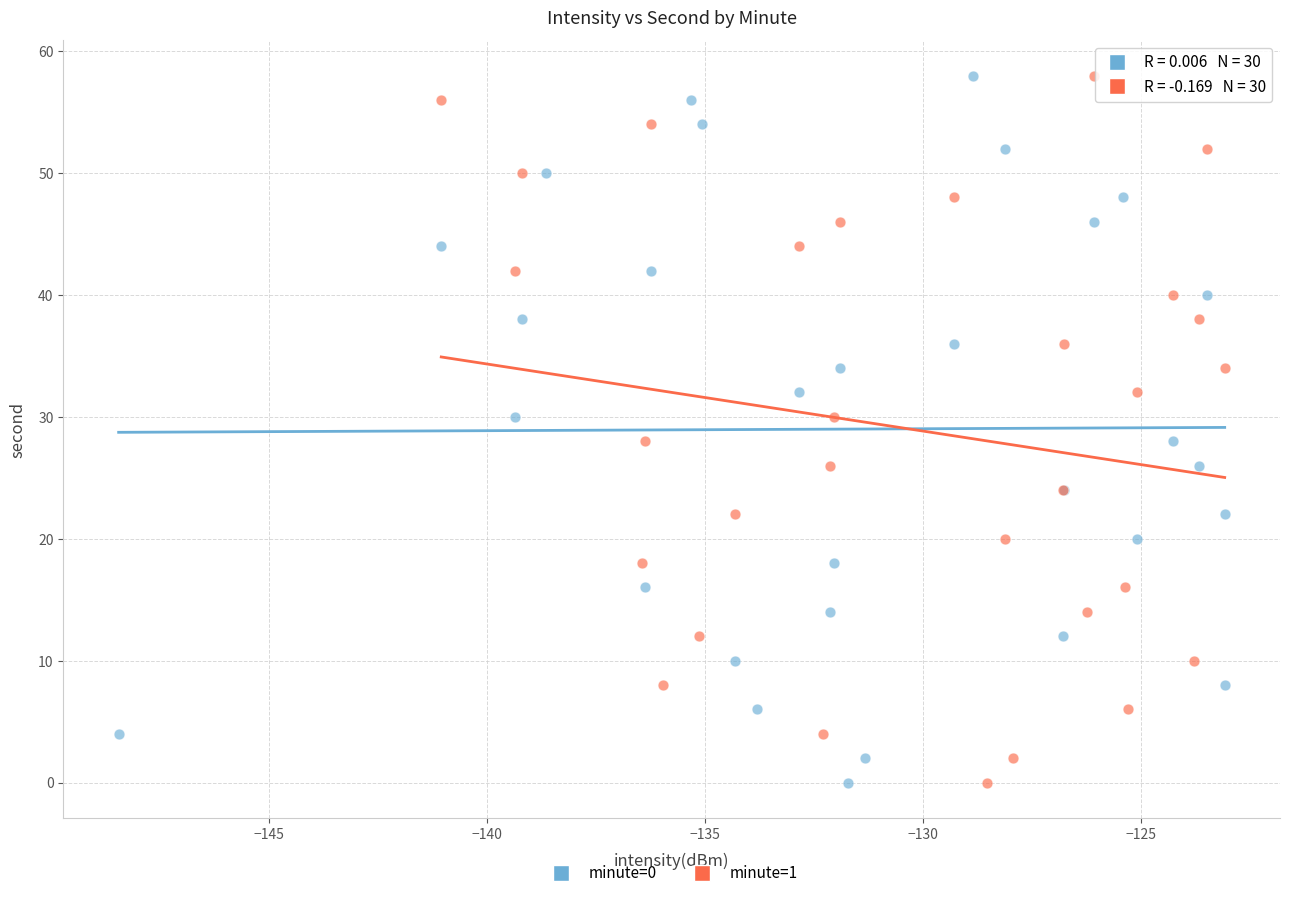

What are all the series names shown in the legend?

minute=0, minute=1